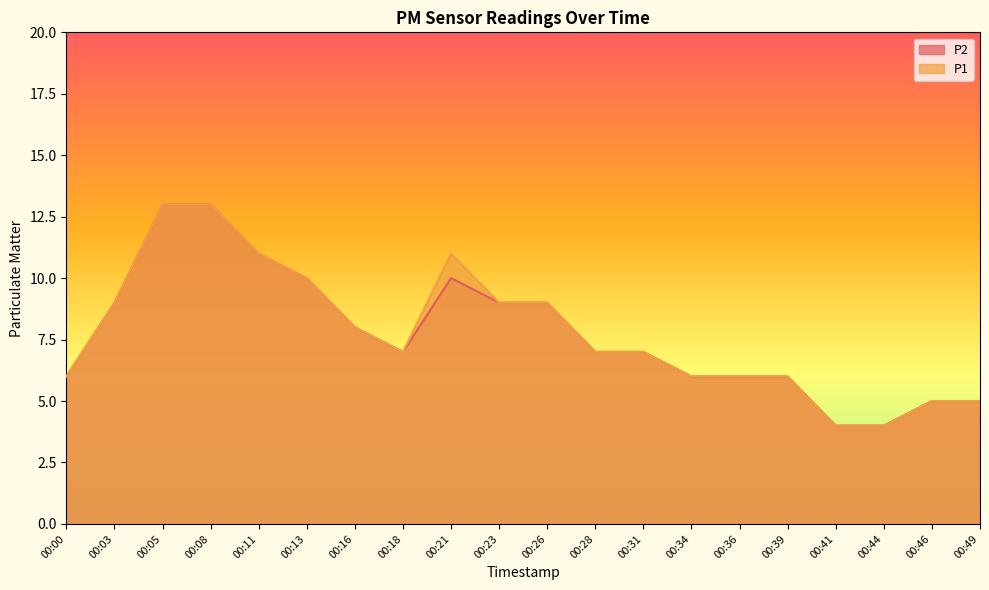

Reading left to right, list all the values displayed in this chart.

P1: 6	9	13	13	11	10	8	7	11	9	9	7	7	6	6	6	4	4	5	5
P2: 6	9	13	13	11	10	8	7	10	9	9	7	7	6	6	6	4	4	5	5